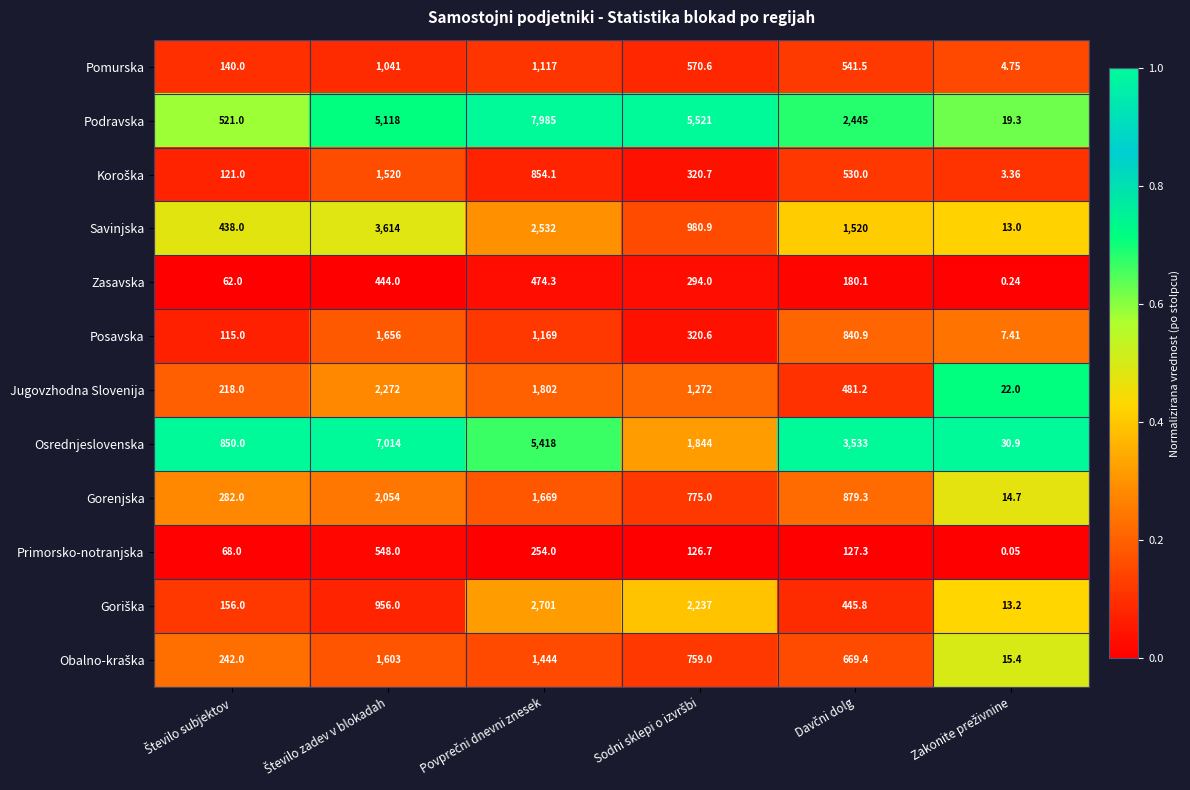

What is the maximum value shown in the chart?

7985.0